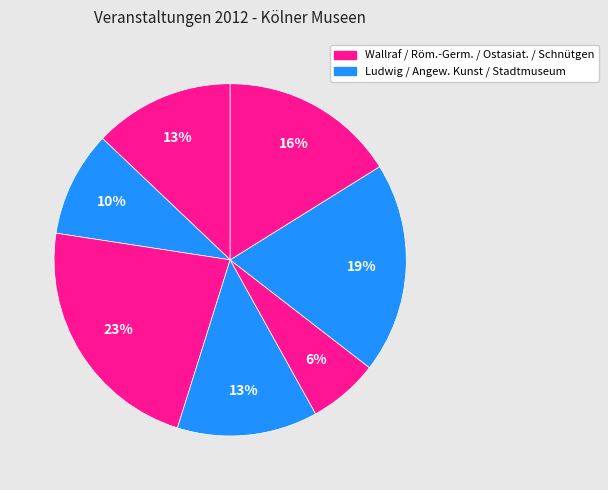

How many slices are in this pie chart?

7